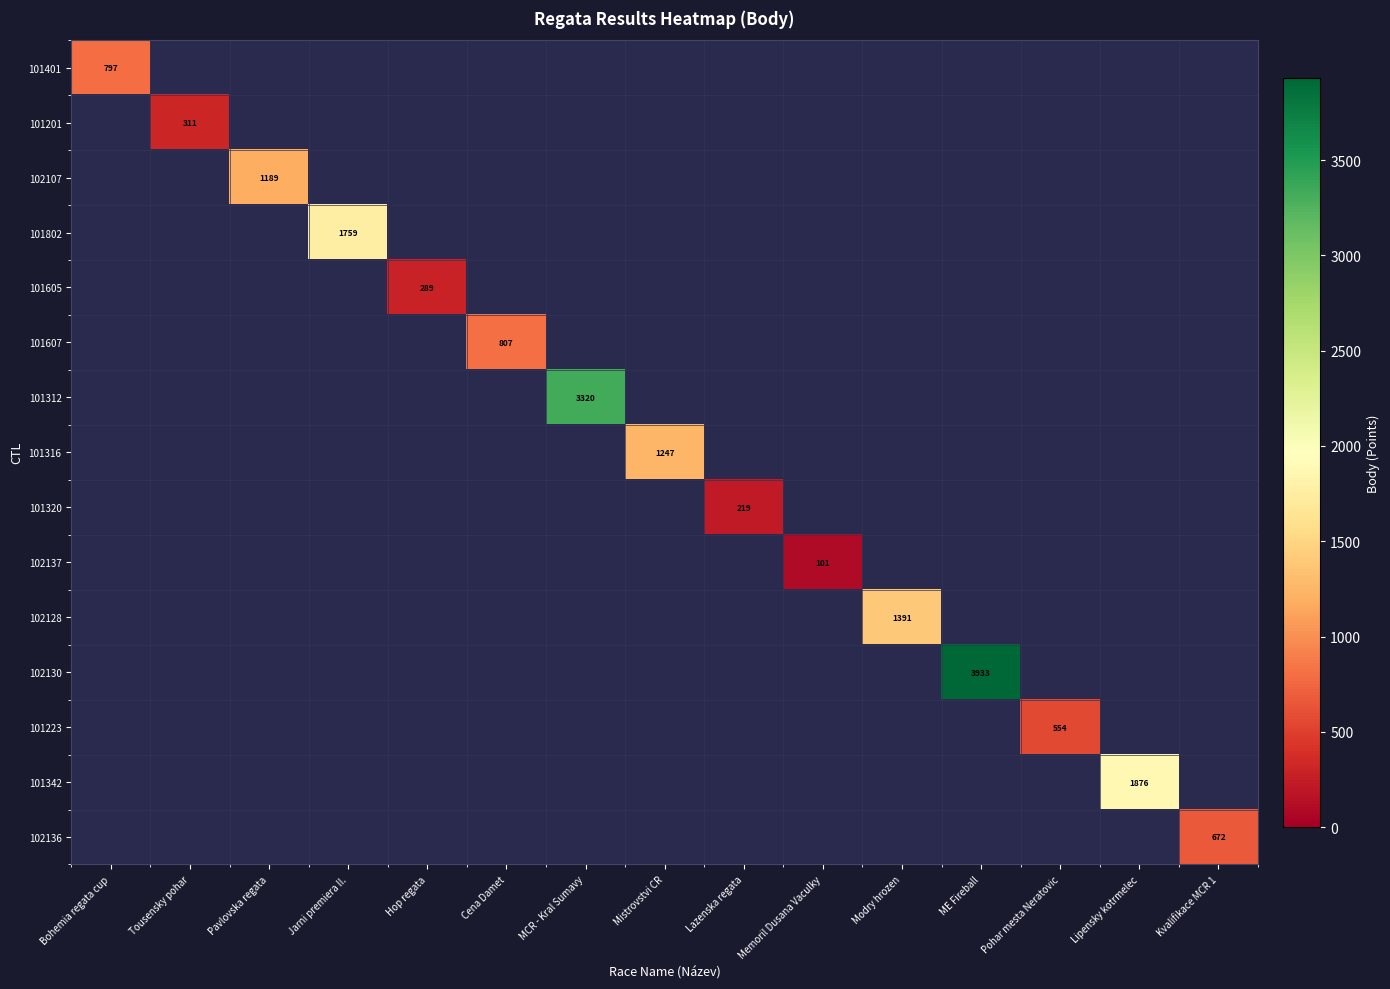

Count the number of categories in the chart.

15